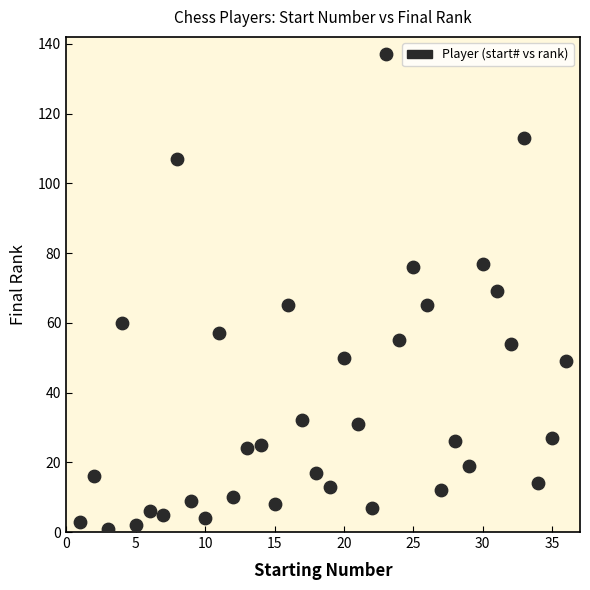

What is the range of Y values (max minus min)?

136